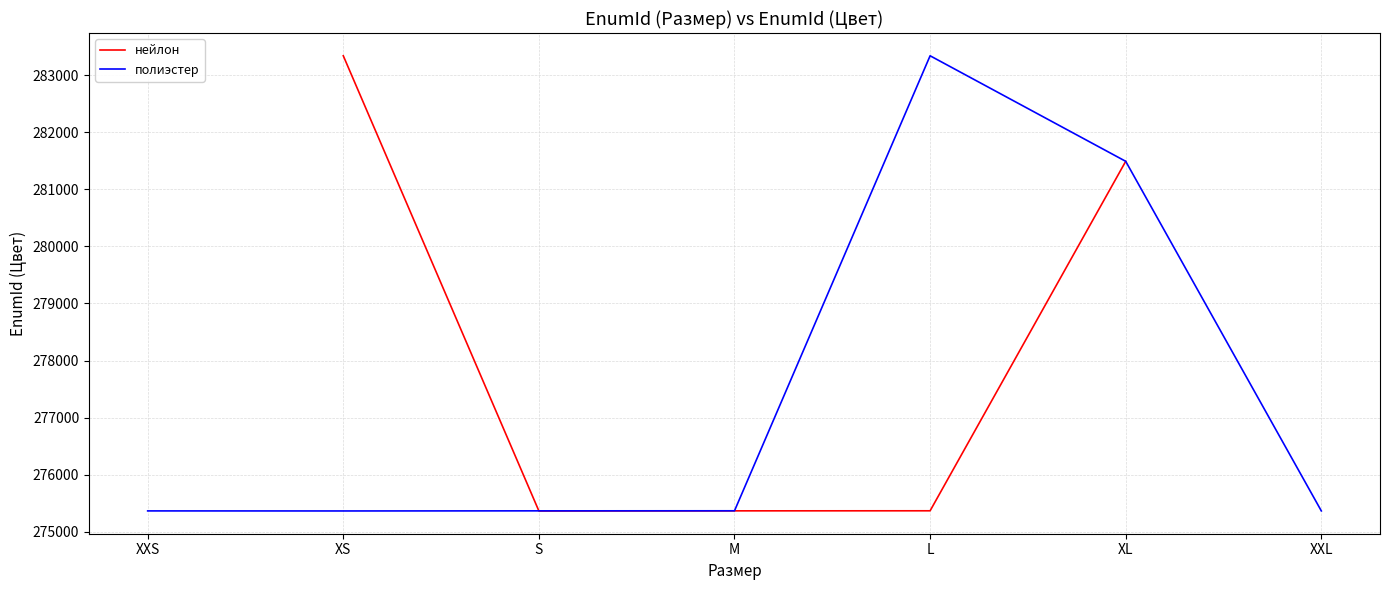

What is the total value across all series at L?

558708.0